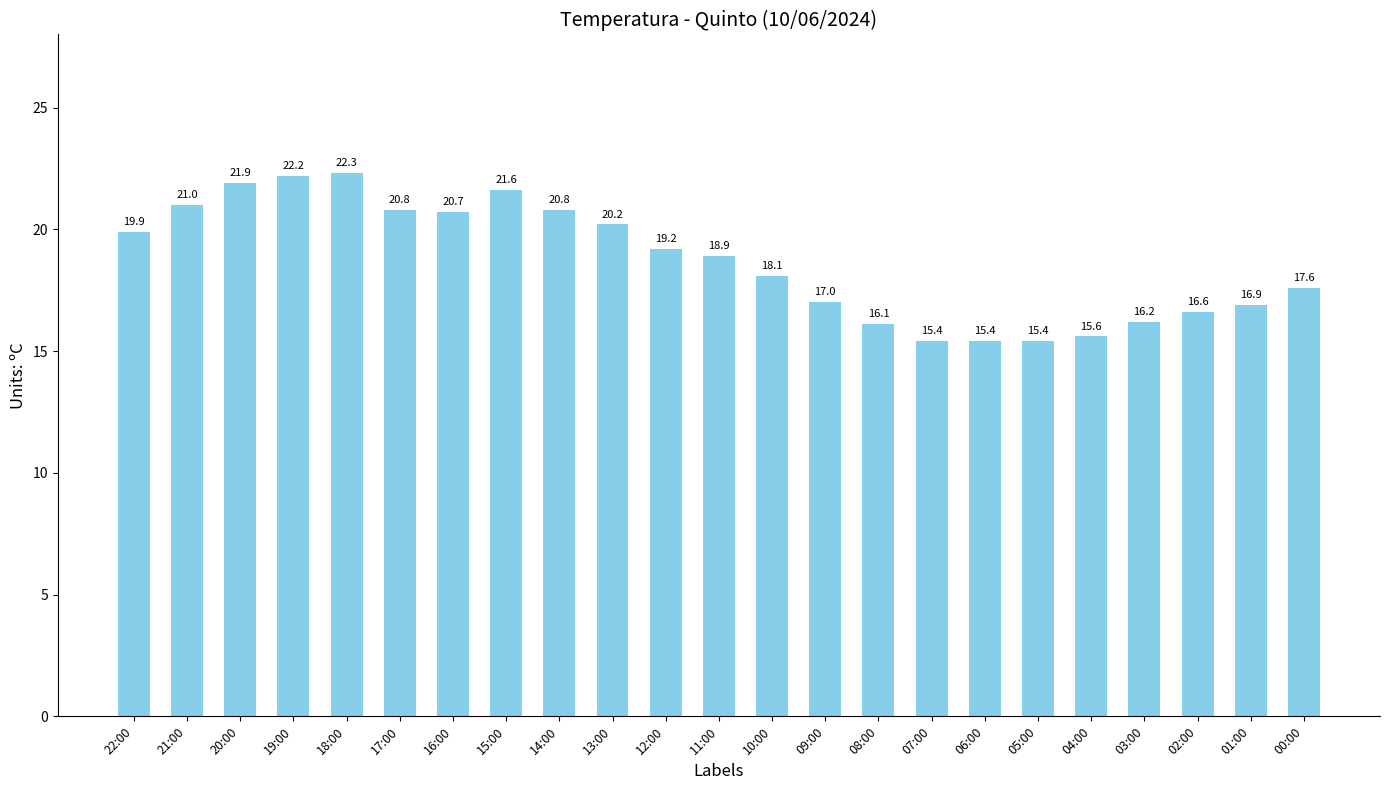

Reading left to right, list all the values displayed in this chart.

19.9	21.0	21.9	22.2	22.3	20.8	20.7	21.6	20.8	20.2	19.2	18.9	18.1	17.0	16.1	15.4	15.4	15.4	15.6	16.2	16.6	16.9	17.6